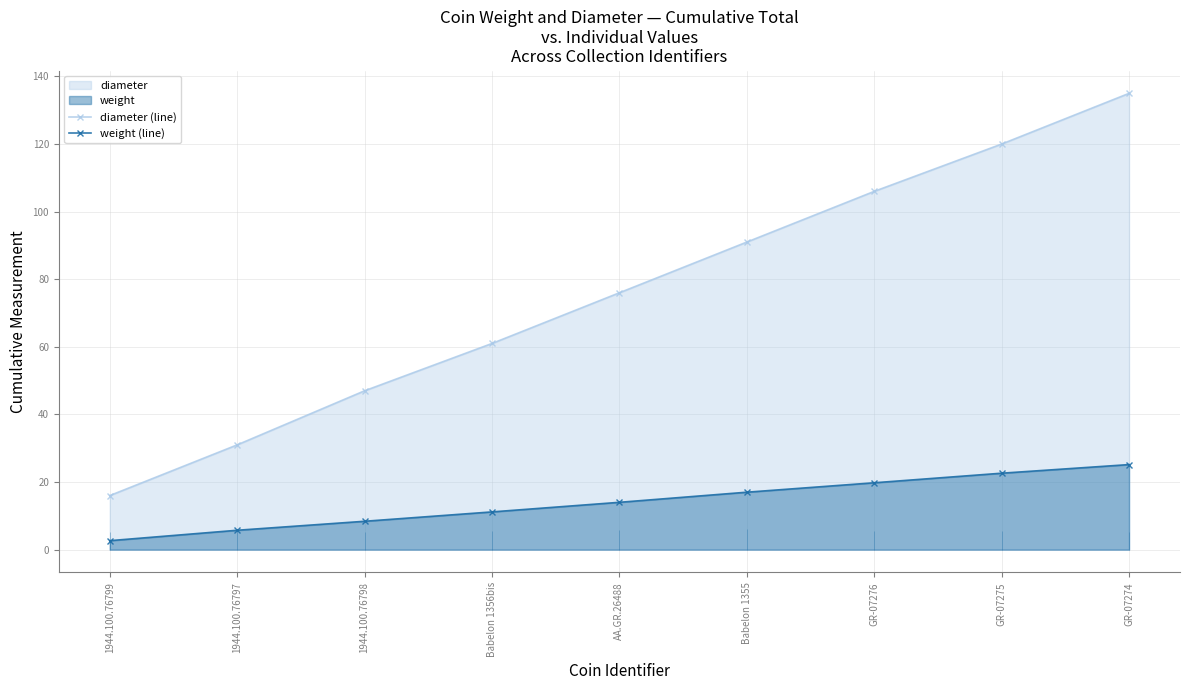

Rank the series by their average value, from lowest to highest.

weight (line), diameter (line)